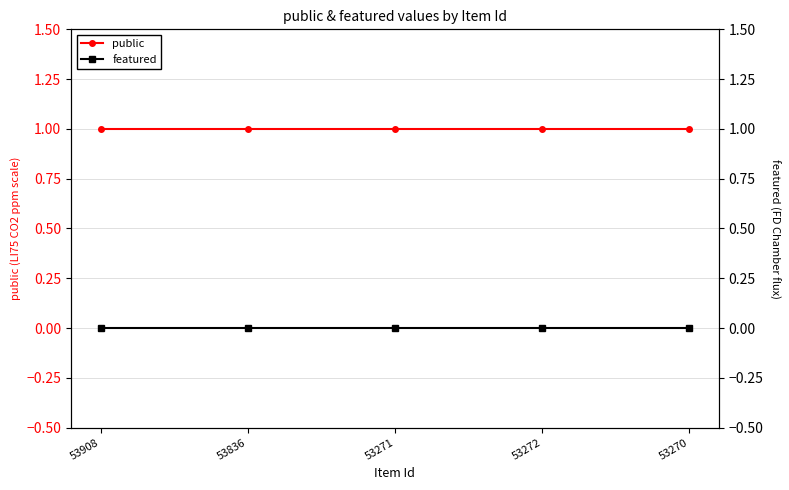

What is the label of the 4th point from the left?

53272